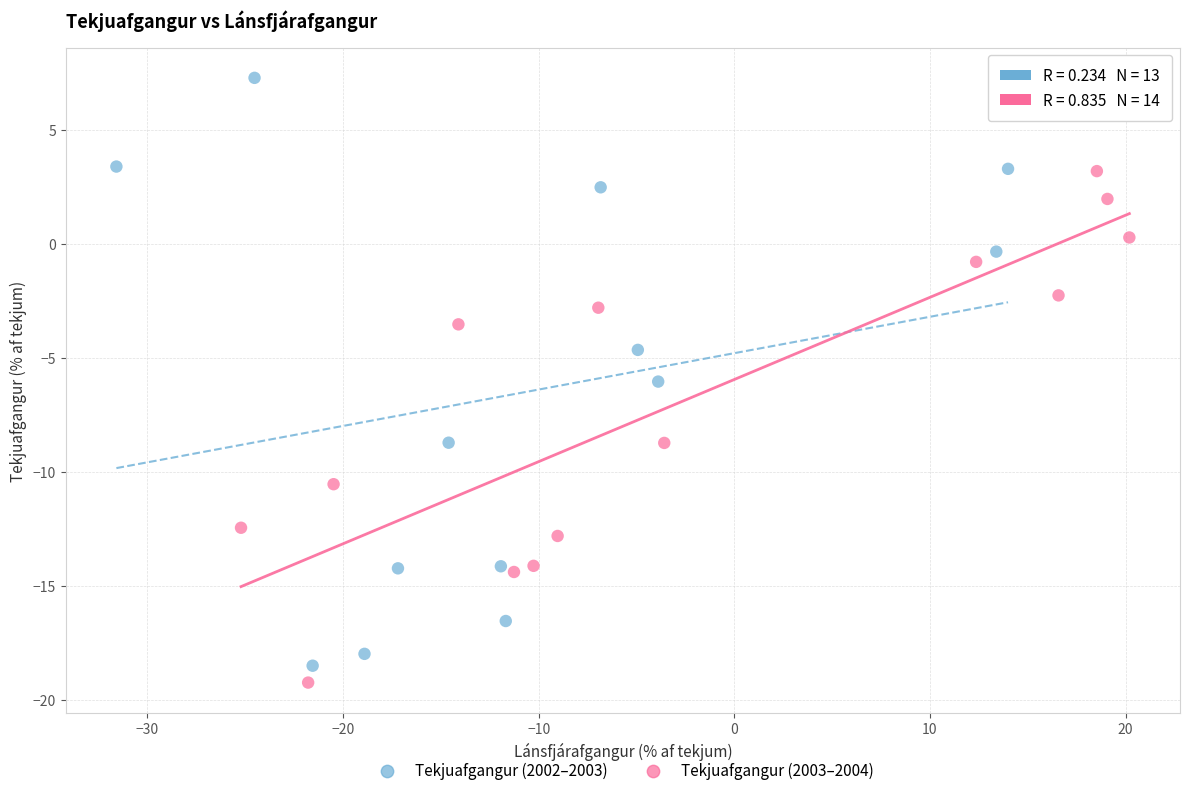

Which series has the largest Y range (max minus min)?

Tekjuafgangur (2002–2003)